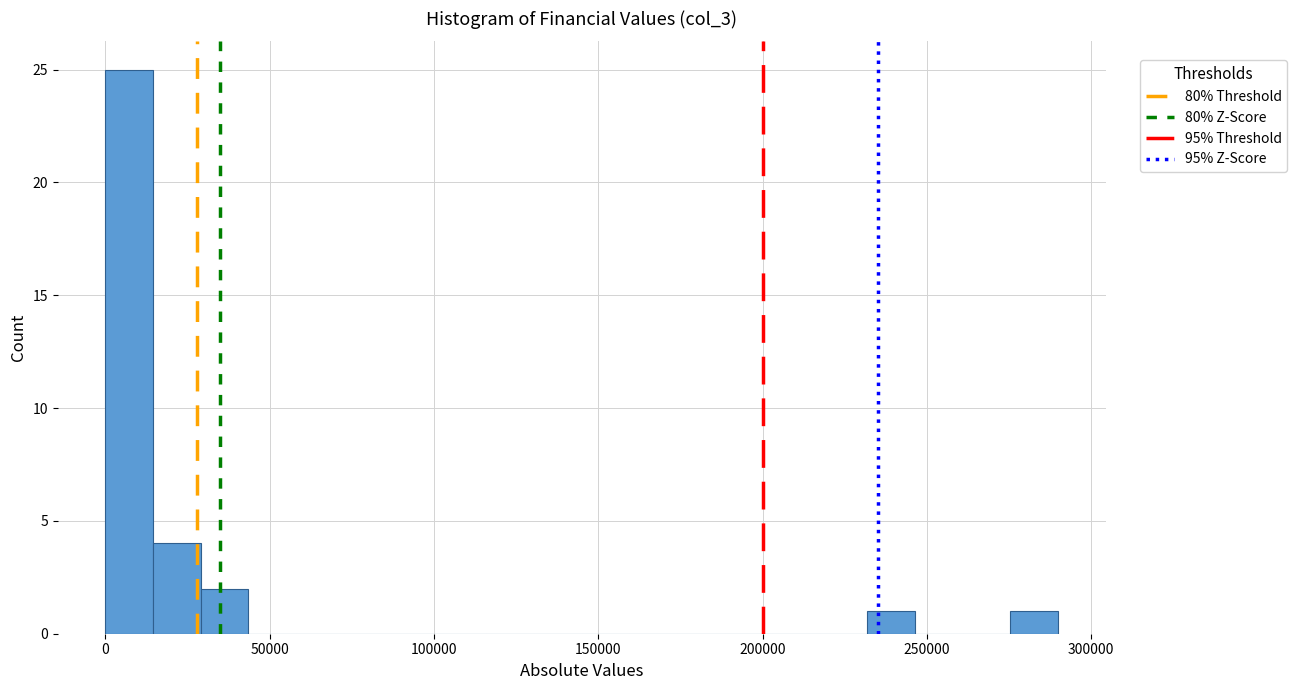

Around what value on the x-axis is the tallest bar? Give the approximate position of its centre, as read against the axis.

5000